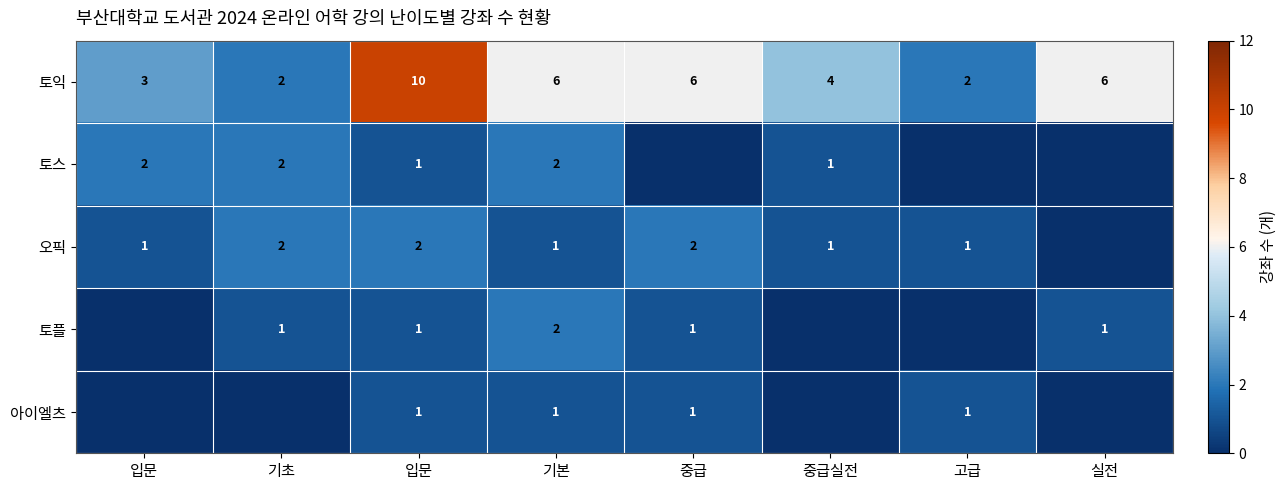

How many data points in 토플 are less than 1?

3